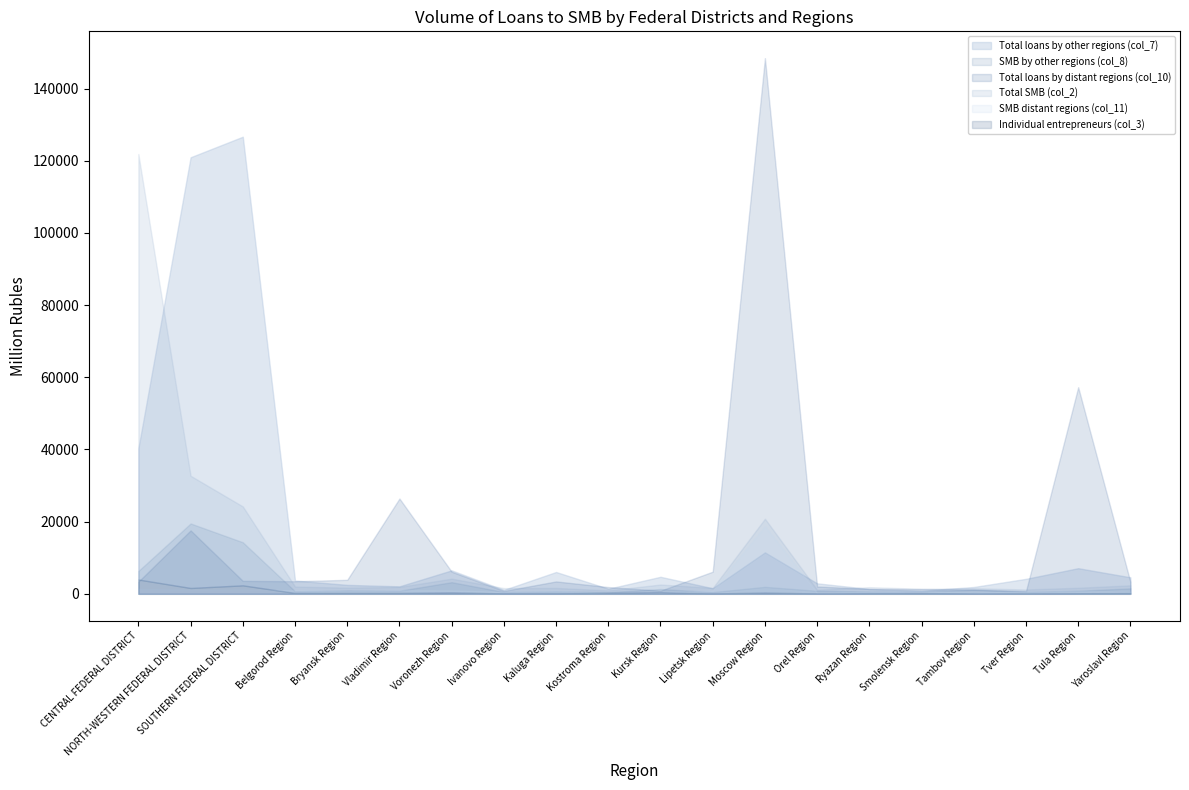

How many lines are shown in the chart?

6